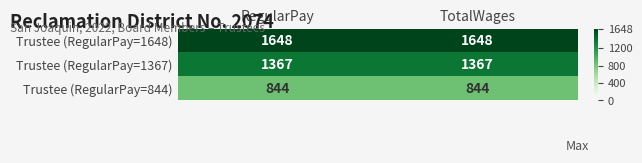

What is the sum of all Trustee (RegularPay=1648) values?

3296